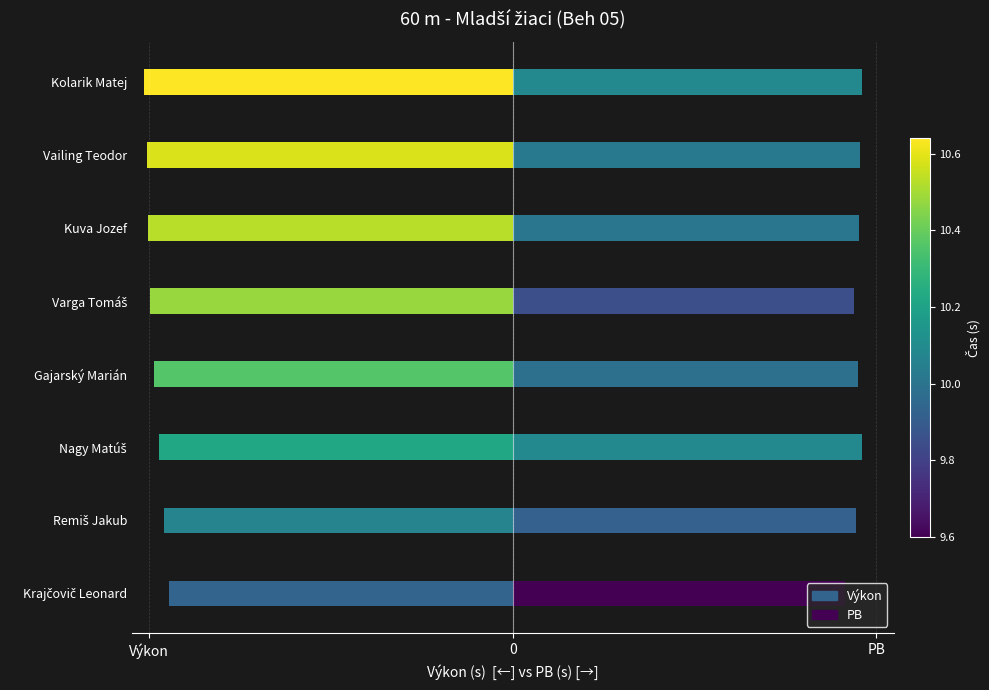

Are the bars horizontal?

Yes